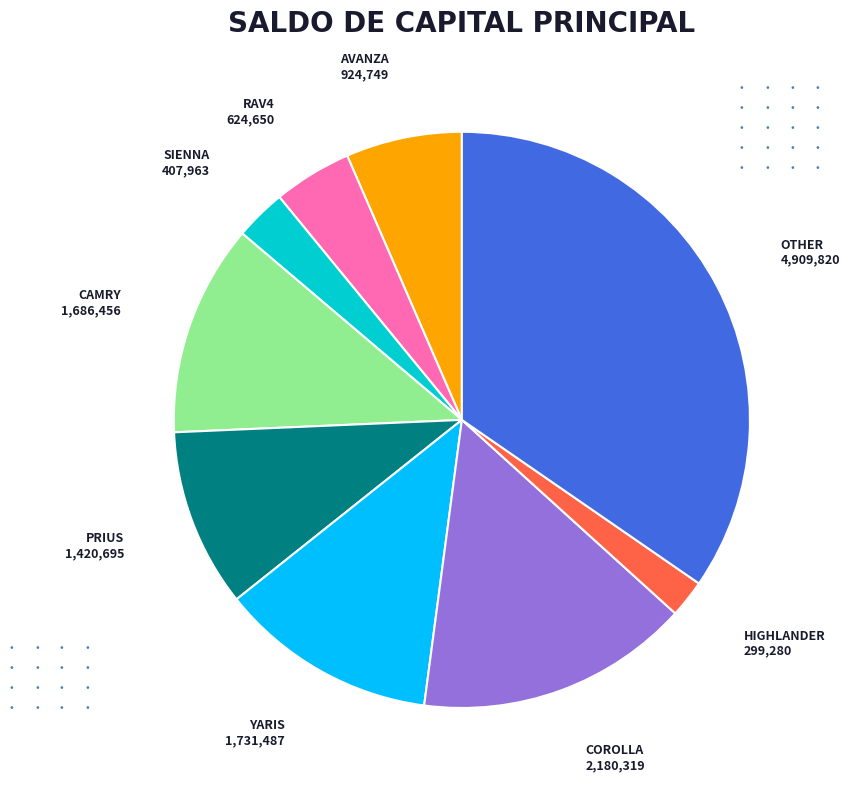

Does any single category account for the majority?

No